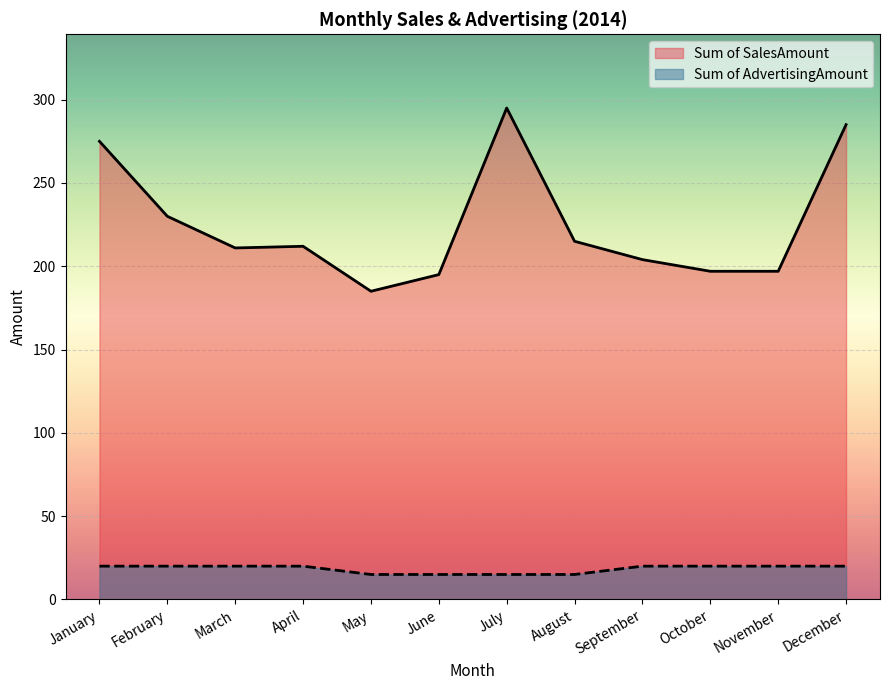

What is the difference between the maximum and minimum values in the Sum of AdvertisingAmount series?

5